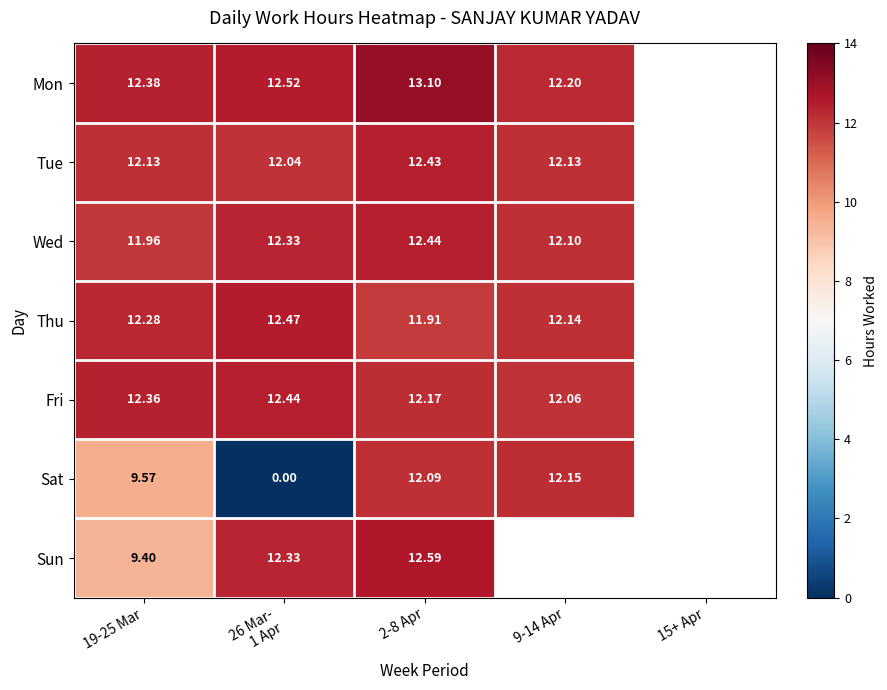

What is the difference between the highest and lowest values at 26 Mar-
1 Apr?

12.5